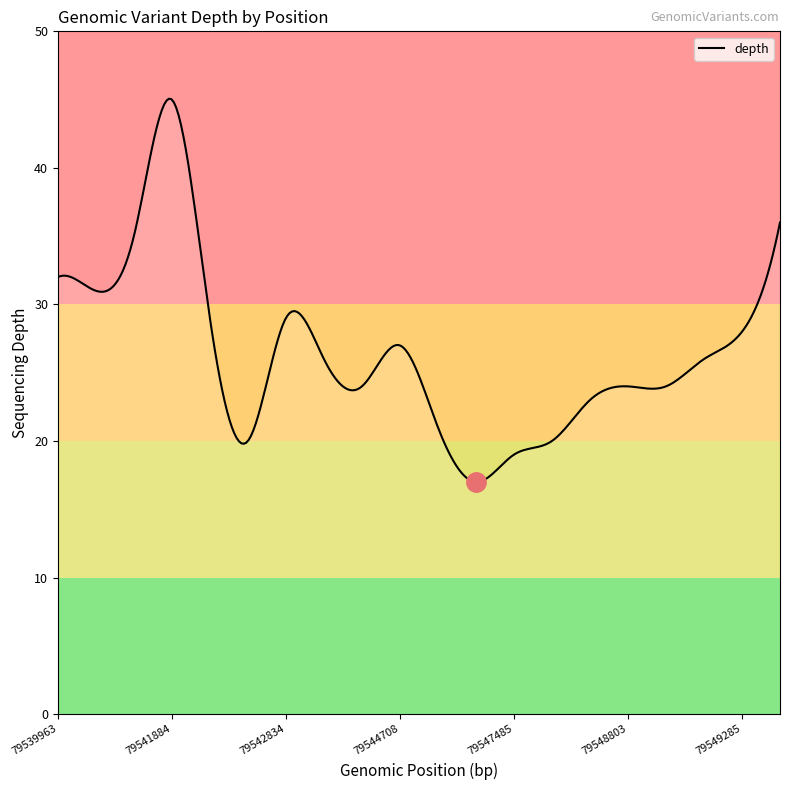

What is the minimum value shown in the chart?

17.0